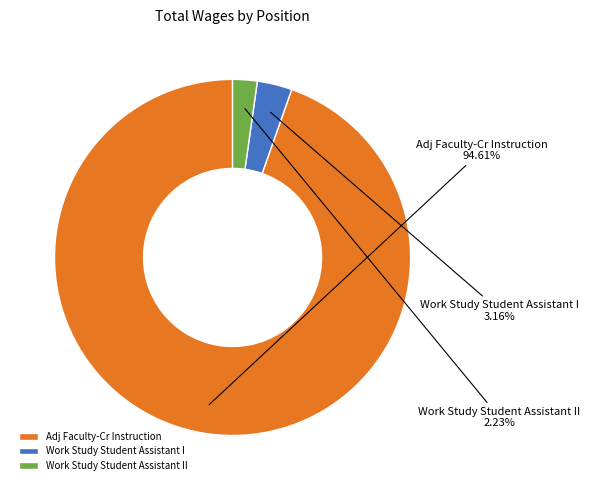

What is the smallest slice in the pie chart?

Work Study Student Assistant II